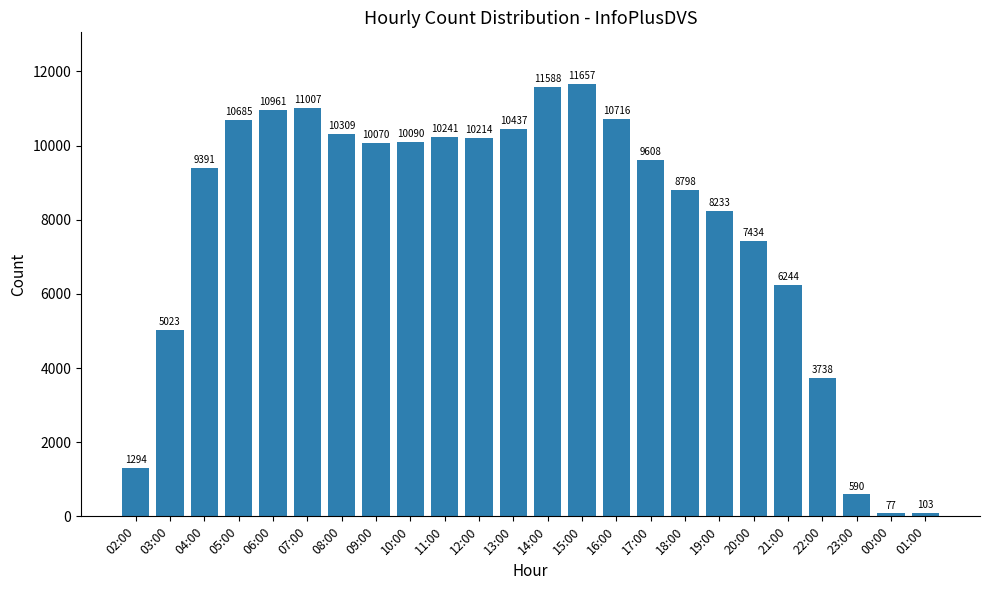

What is the ratio of the value at 22:00 to the value at 05:00?

0.3